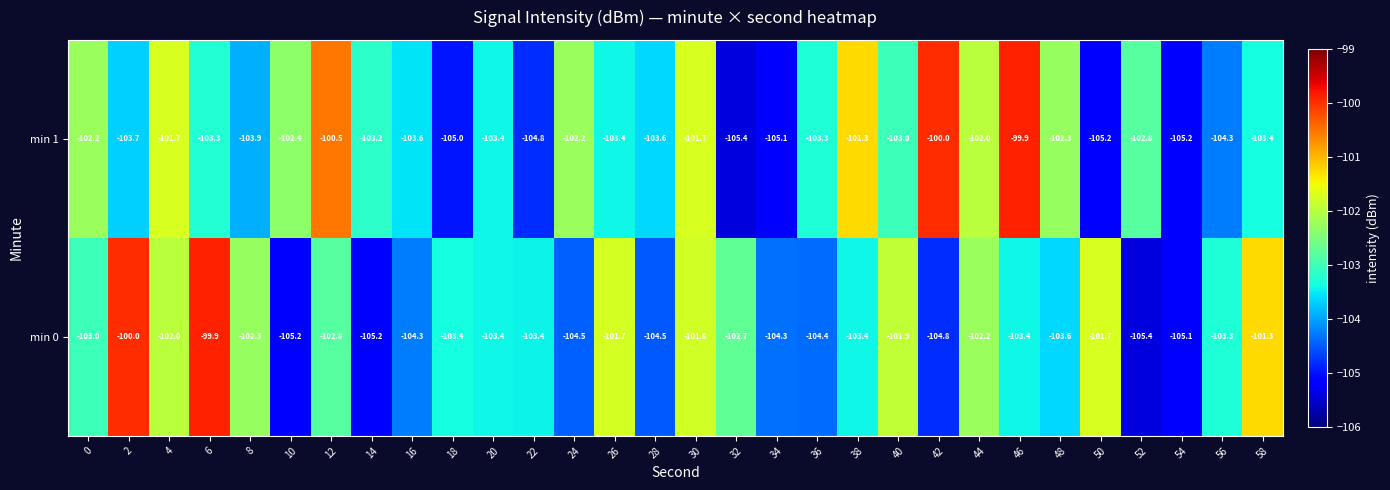

What is the sum of the min 0 values at 8 and 54?

-207.4